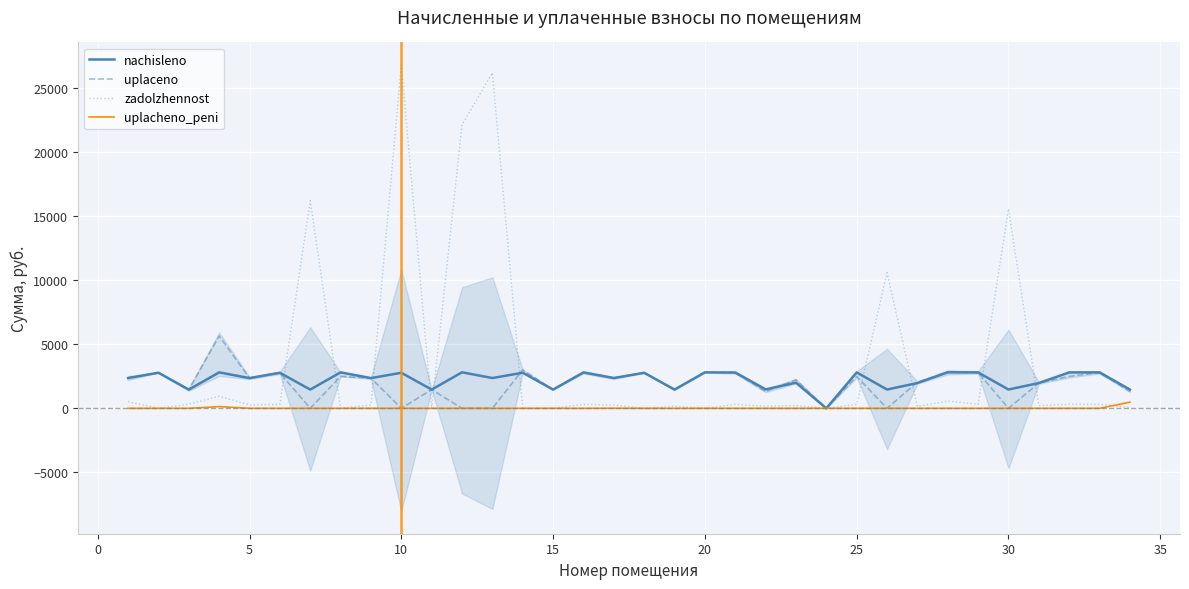

How many values in nachisleno are above zero?

33